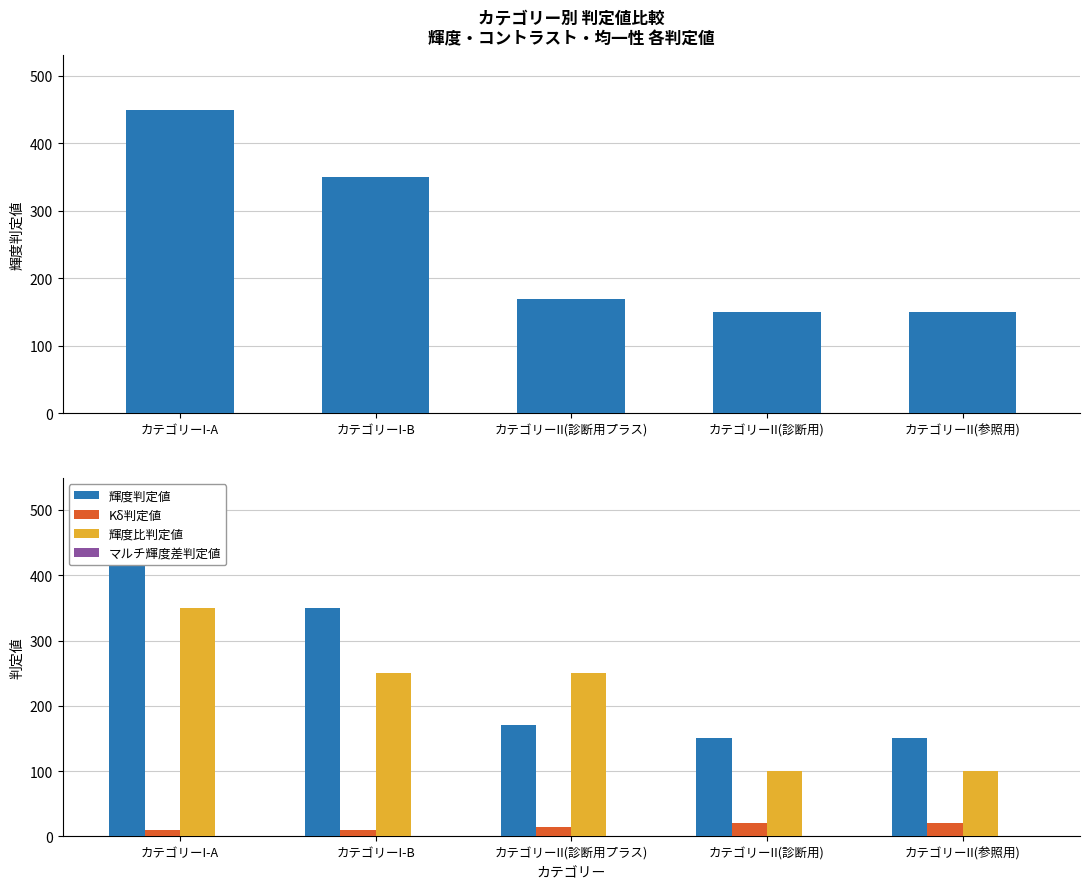

Which series has the largest total across all categories?

輝度判定値